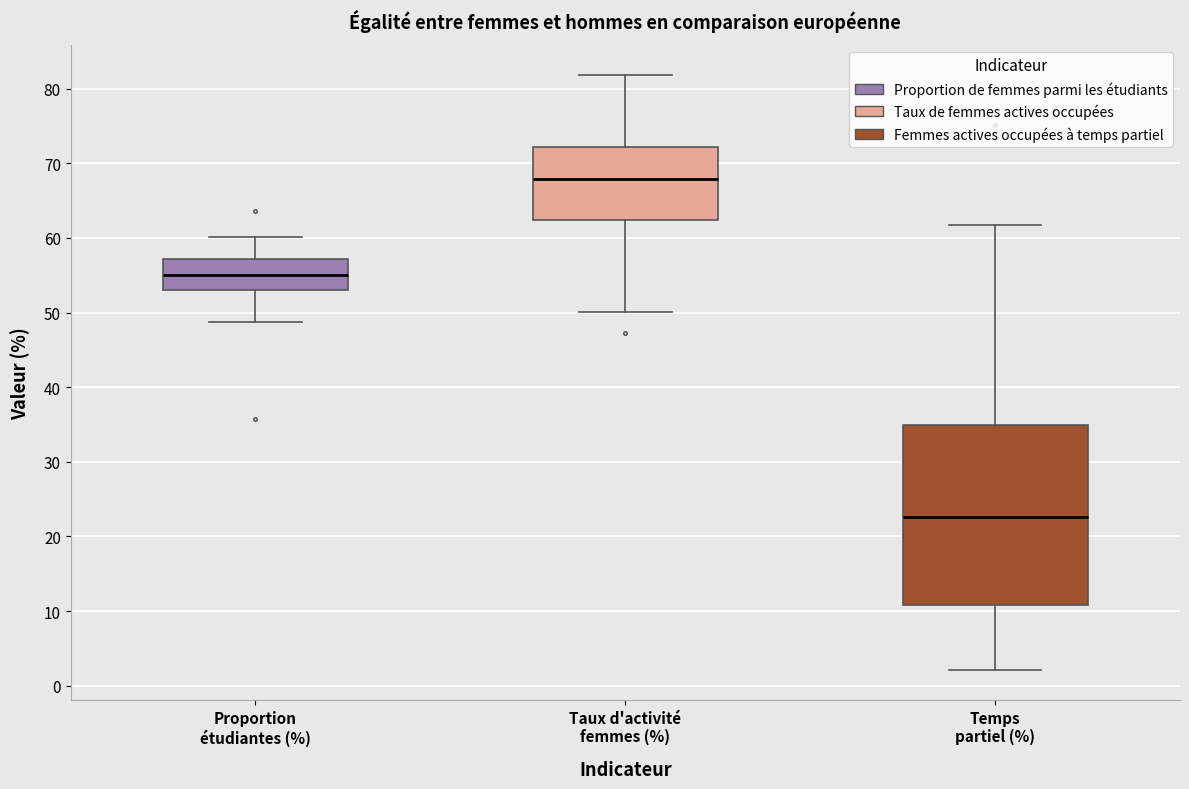

Where is the lower edge of the box for Temps partiel (%) on the y-axis? The values are not printed on the chart, so give them approximately, as read against the axis.

11